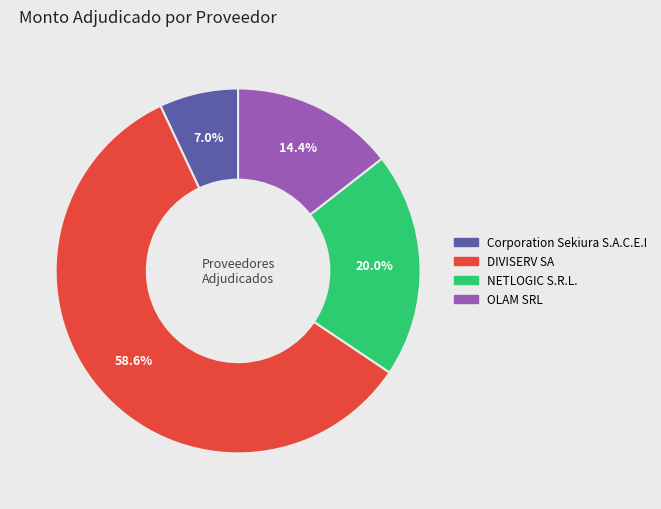

What percentage do Corporation Sekiura S.A.C.E.I and OLAM SRL together represent?

21.4%